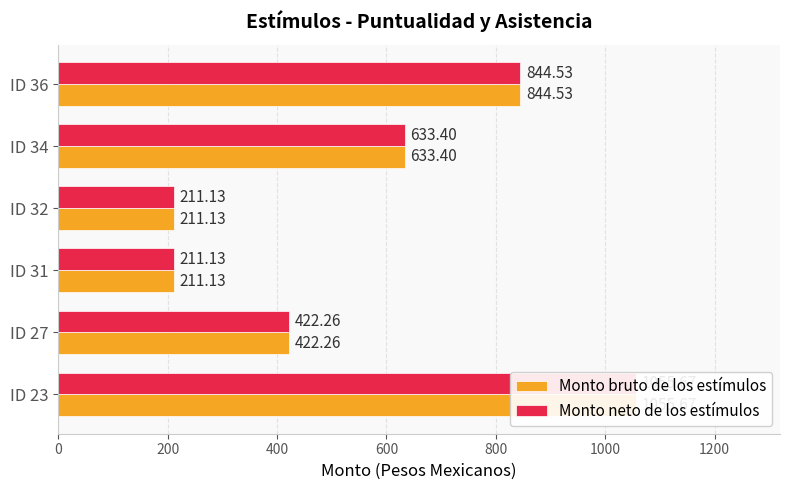

What is the greatest value displayed?

1055.7